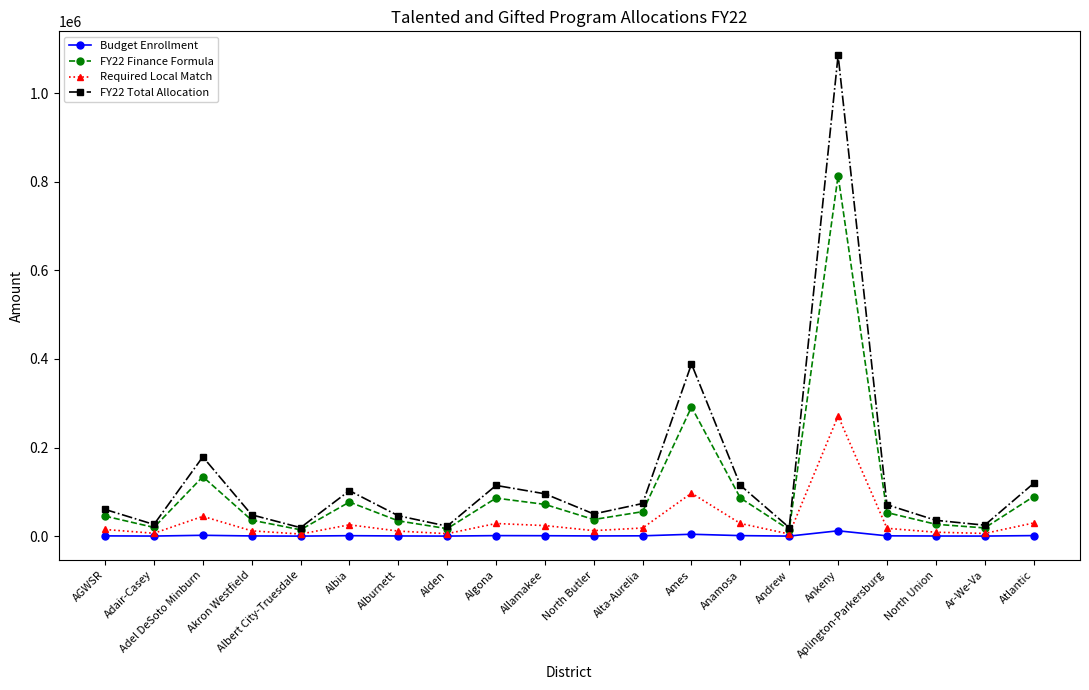

How many distinct data groups are displayed?

4